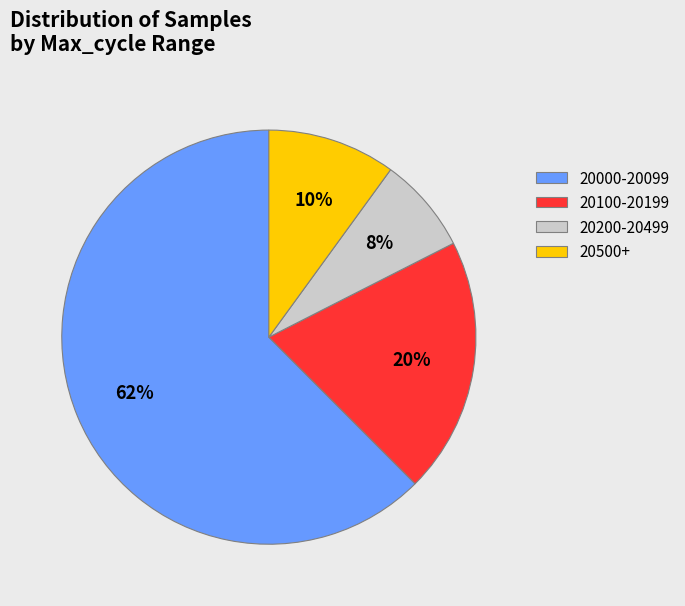

Rank the categories by value from lowest to highest.

20200-20499, 20500+, 20100-20199, 20000-20099